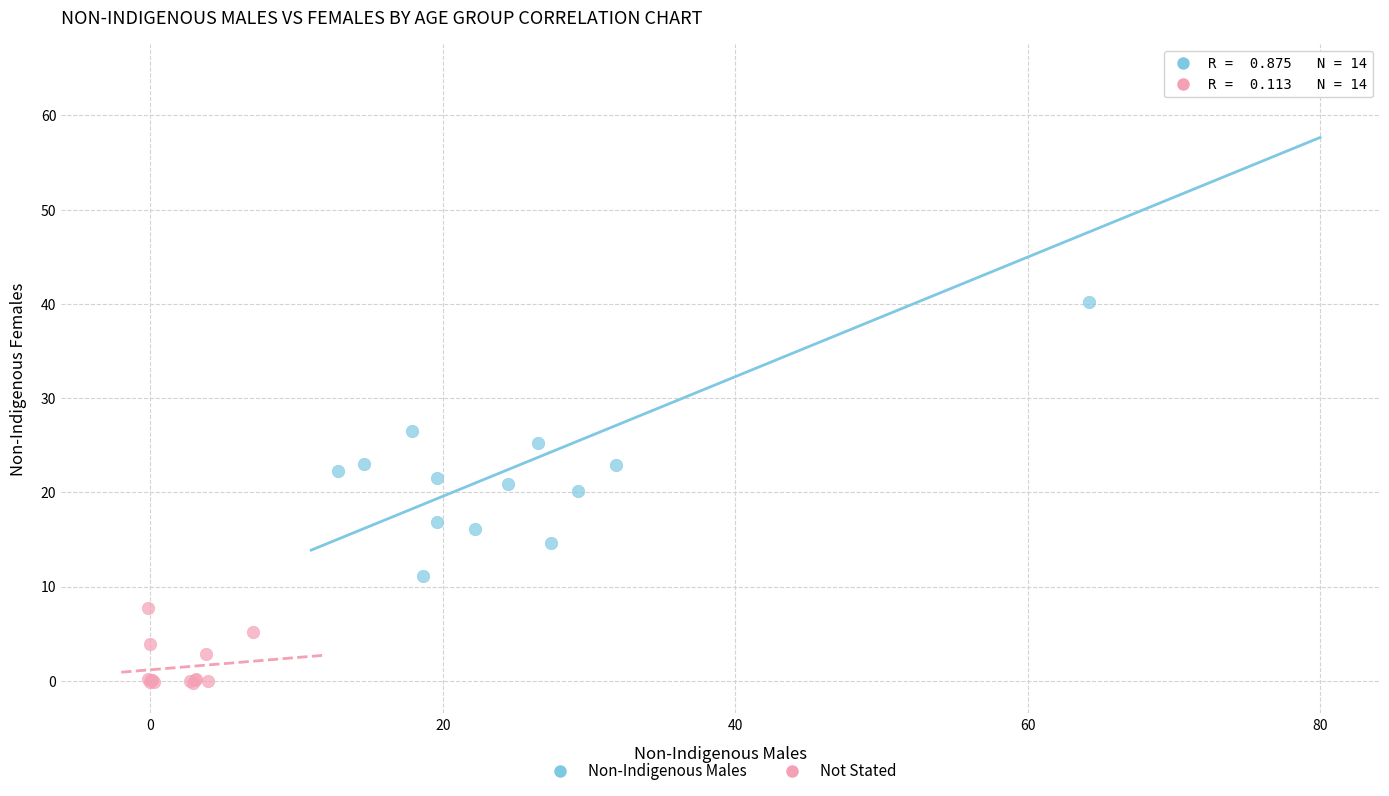

Which series reaches the maximum Y coordinate?

Non-Indigenous Males